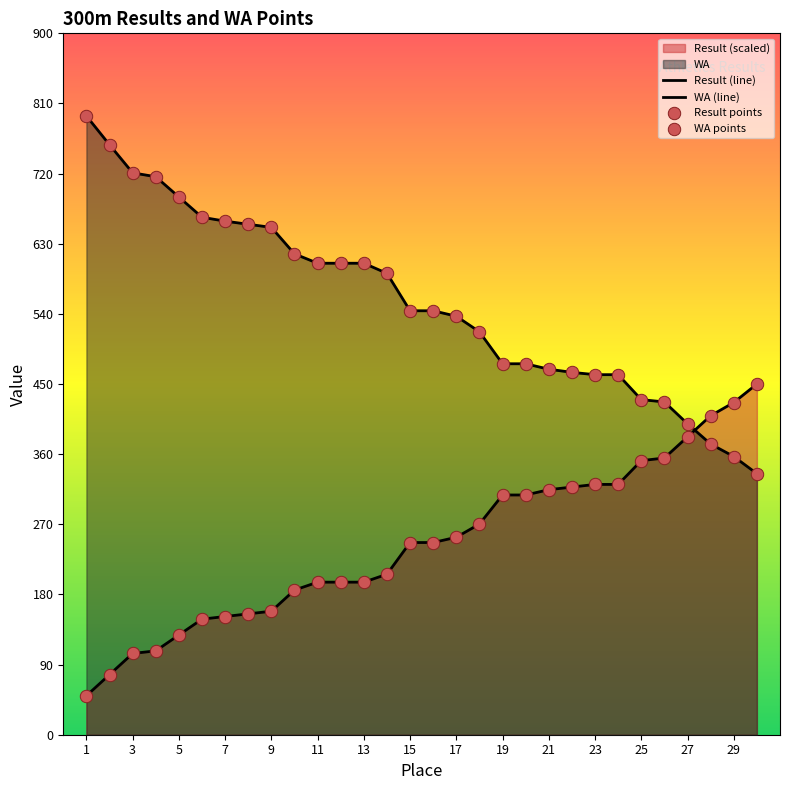

How many lines are shown in the chart?

2